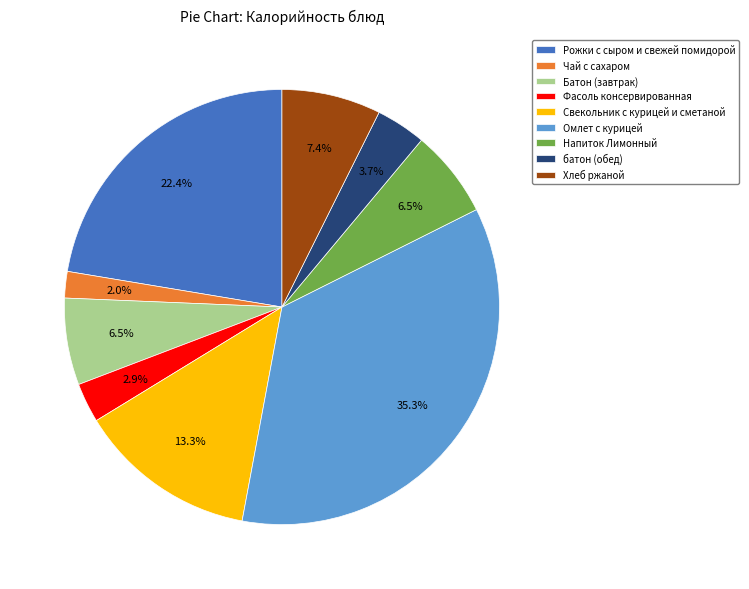

Is there a majority slice in this chart?

No